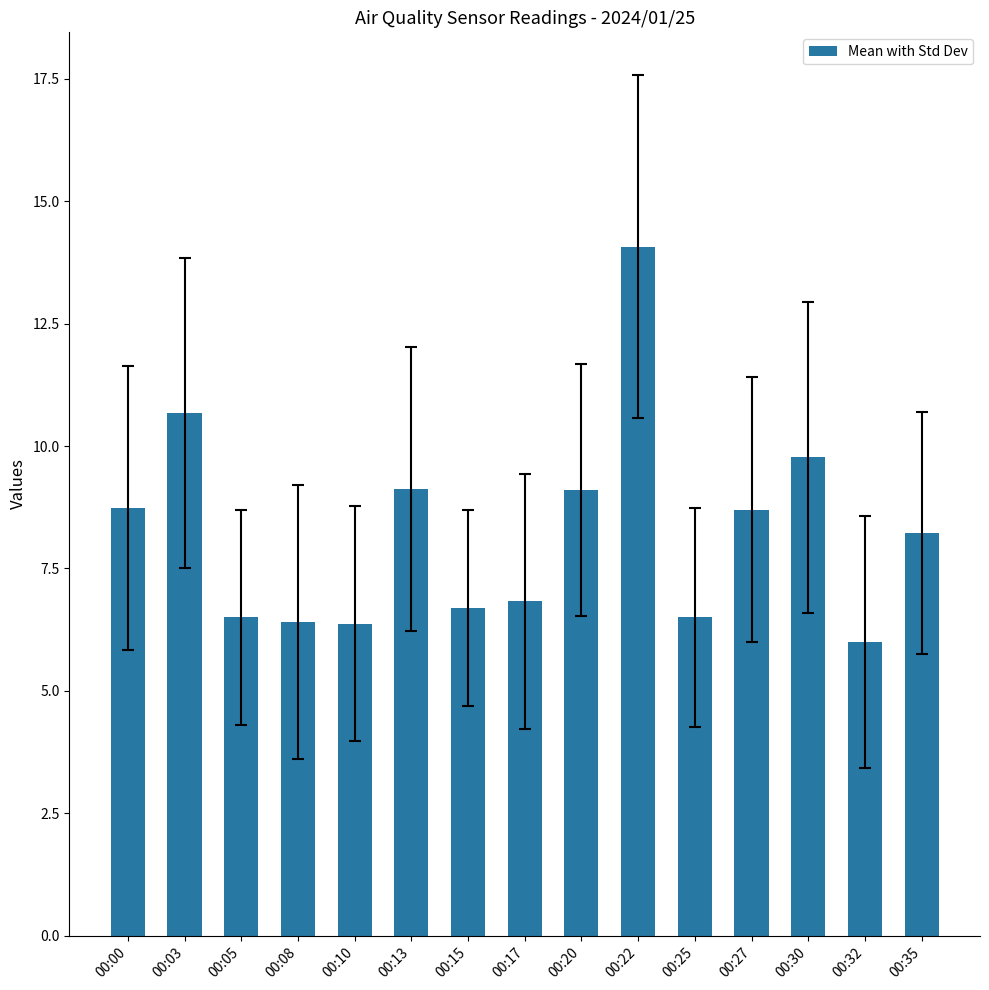

Where is the data nearest to the value 10?

00:30